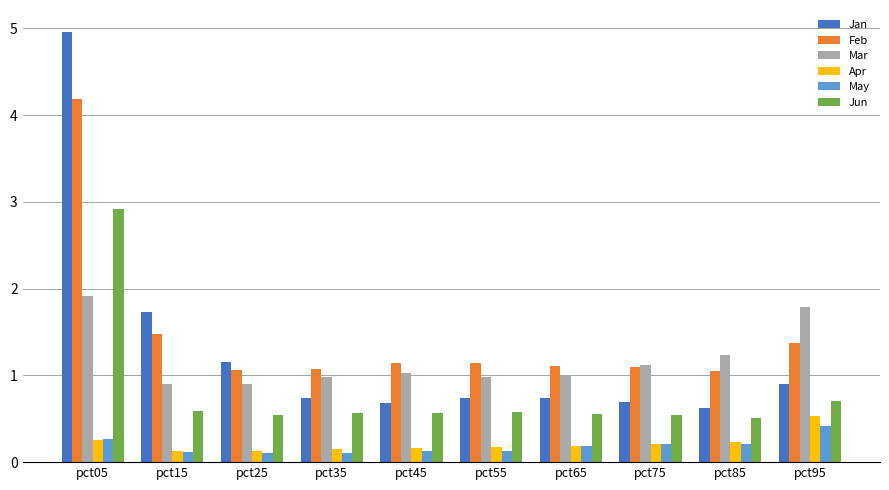

The value of Feb at pct05 is 4.2. True or false?

True